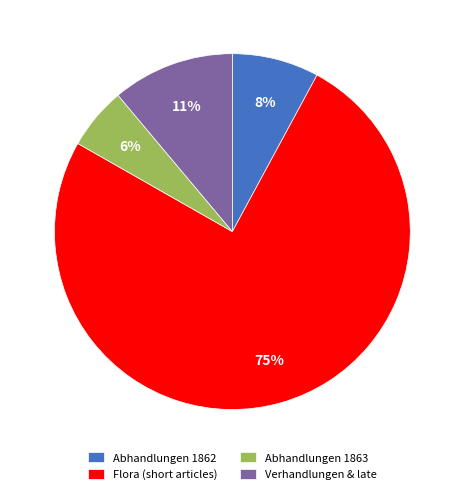

How many segments does this pie chart have?

4